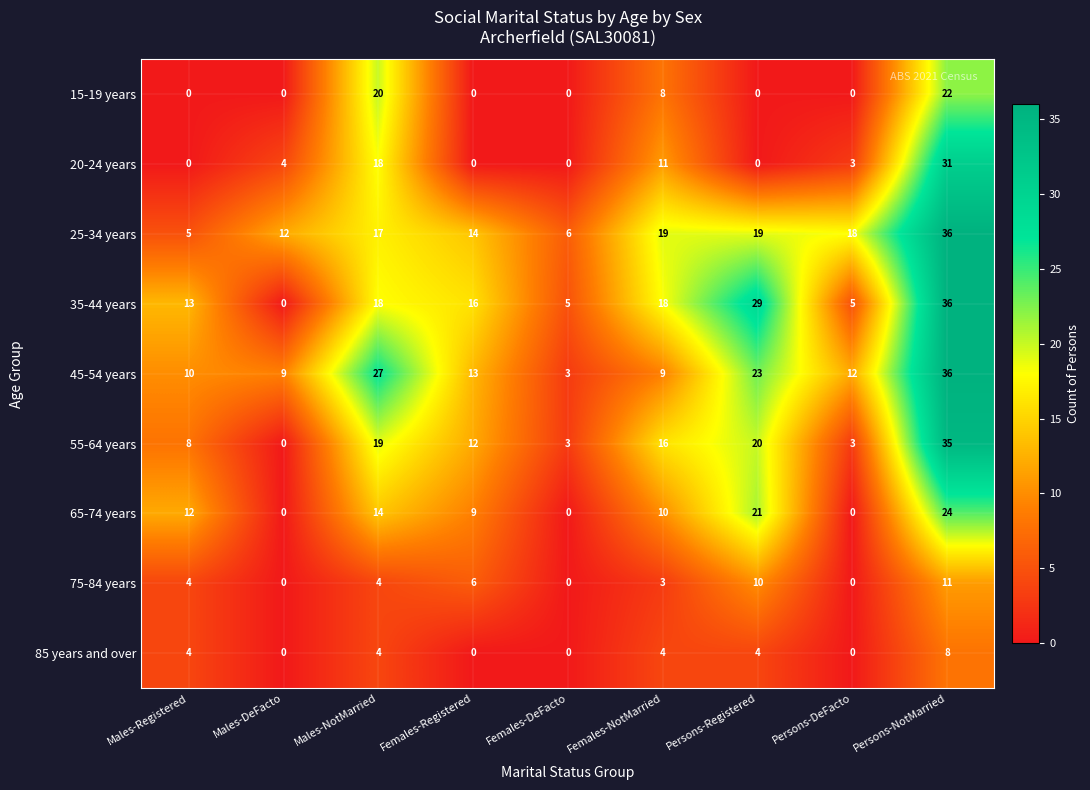

What is the maximum value for 85 years and over?

8